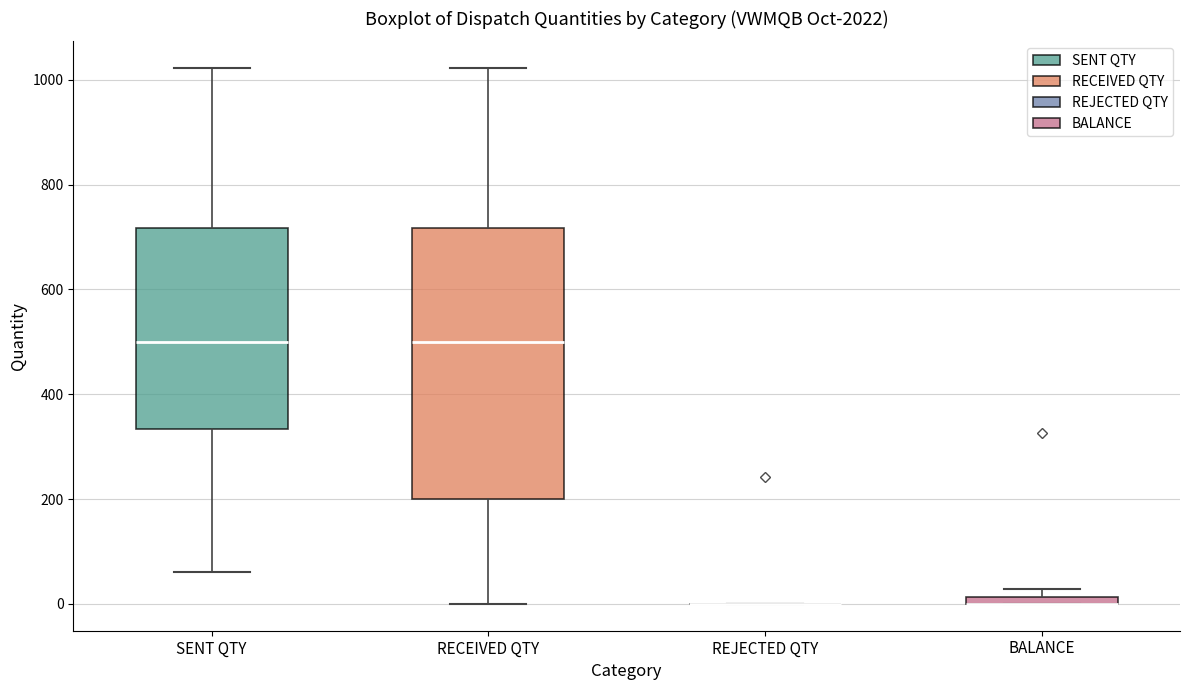

Where does the upper whisker of the box for RECEIVED QTY end on the y-axis? The values are not printed on the chart, so give them approximately, as read against the axis.

1020